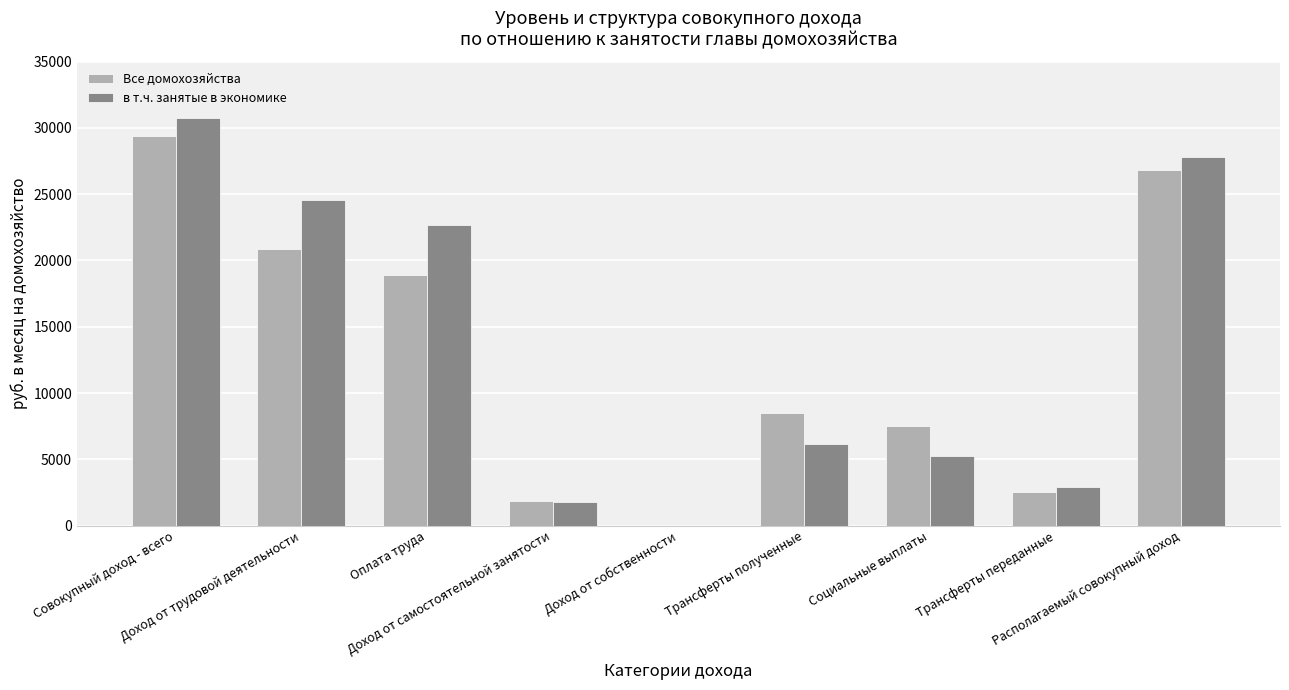

What is the maximum value for Все домохозяйства?

29358.0